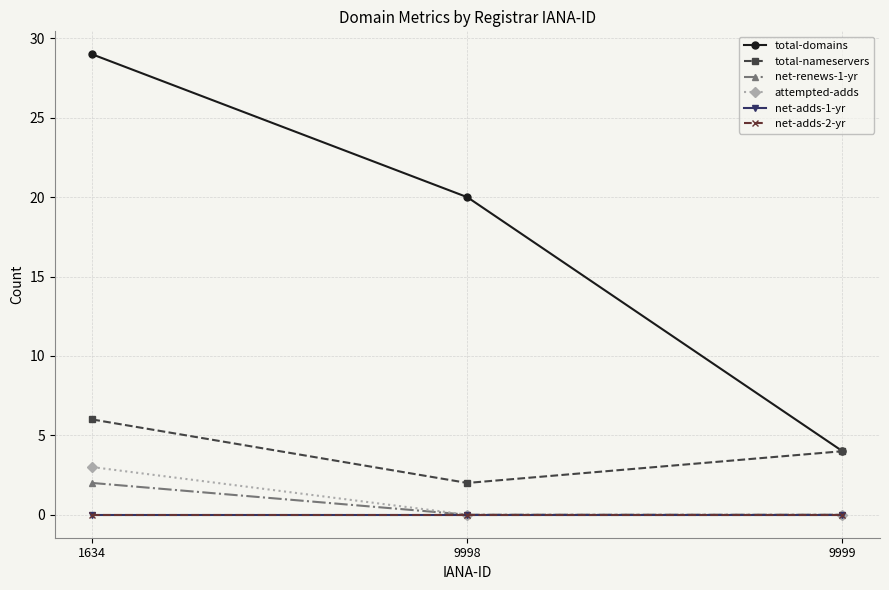

Reading left to right, list all the values displayed in this chart.

total-domains: 1634=29	9998=20	9999=4
total-nameservers: 1634=6	9998=2	9999=4
net-renews-1-yr: 1634=2	9998=0	9999=0
attempted-adds: 1634=3	9998=0	9999=0
net-adds-1-yr: 1634=0	9998=0	9999=0
net-adds-2-yr: 1634=0	9998=0	9999=0